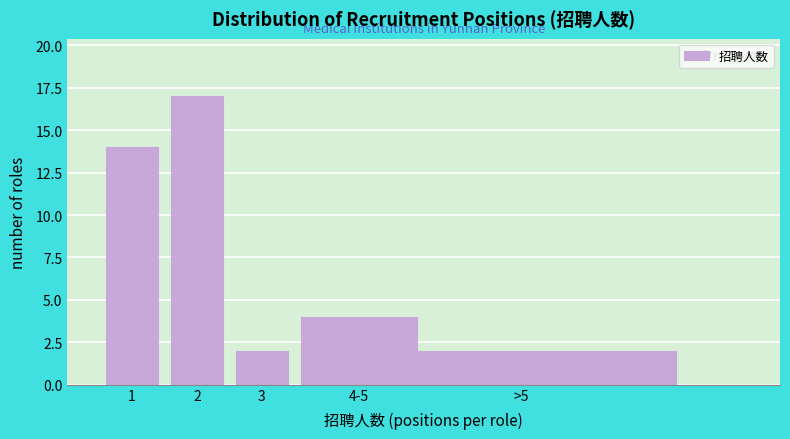

Reading right to left, transcribe all the data shown in this chart.

>5=2	4-5=4	3=2	2=17	1=14